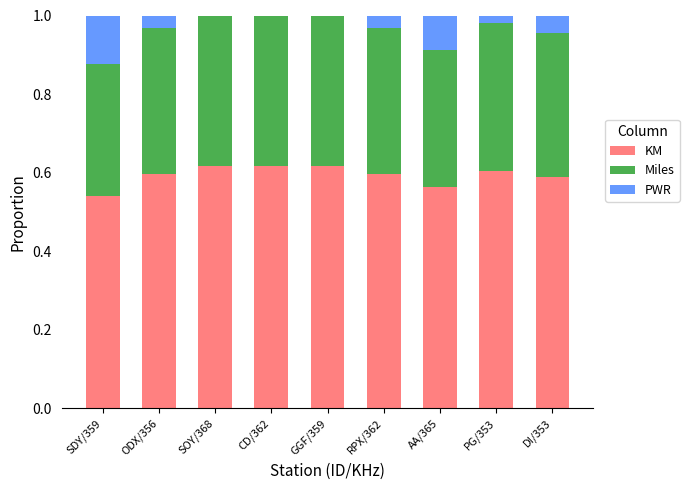

True or false: KM has a value of 0.3 at PG/353.

False